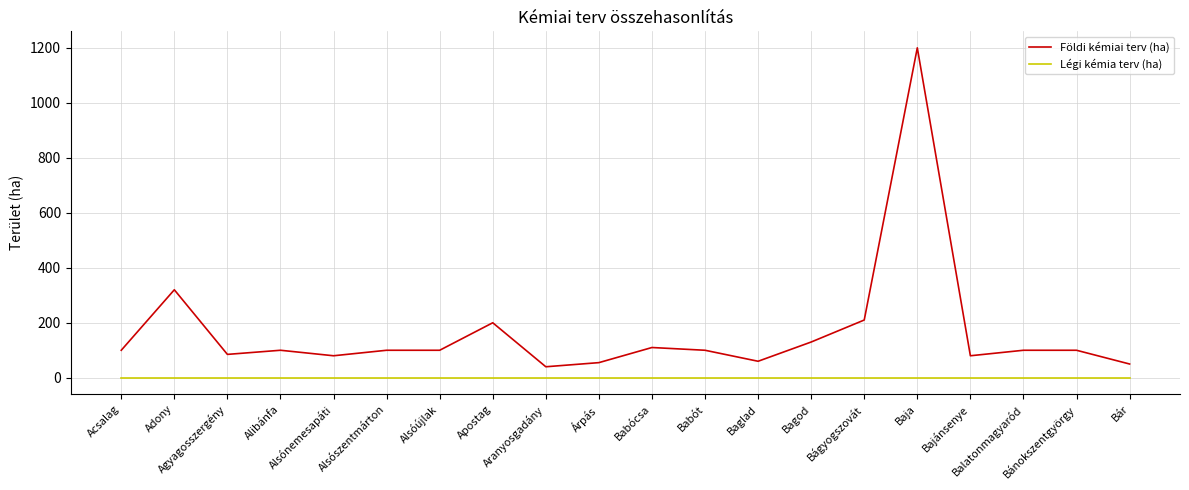

True or false: Légi kémia terv (ha) and Földi kémiai terv (ha) intersect in this chart.

False